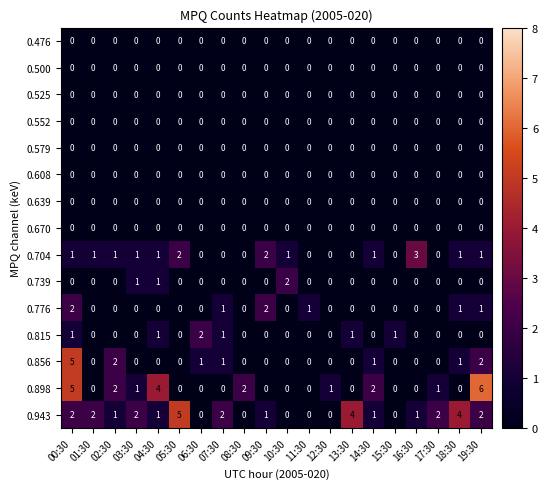

What is the sum of all 0.856 values?

13